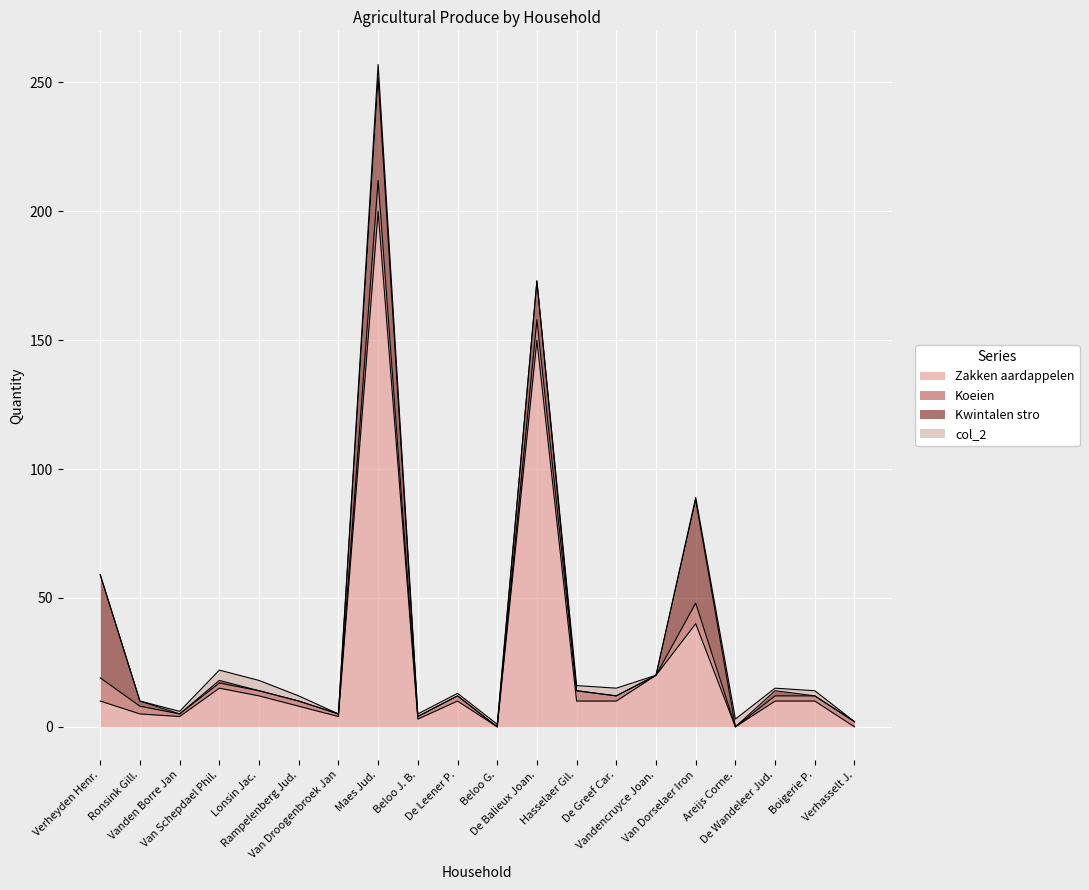

What position from the right is Rampelenberg Jud.?

15